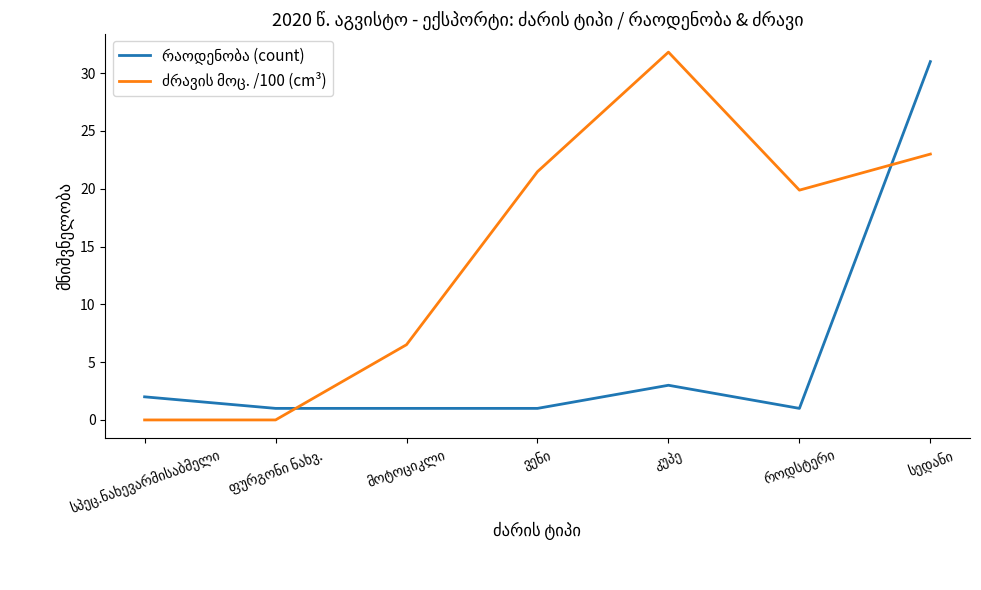

Reading left to right, list all the values displayed in this chart.

რაოდენობა (count): სპეც.ნახევარმისაბმელი=2.0	ფურგონი ნახვ.=1.0	მოტოციკლი=1.0	ვენი=1.0	კუპე=3.0	როდსტერი=1.0	სედანი=31.0
ძრავის მოც. /100 (cm³): სპეც.ნახევარმისაბმელი=0.0	ფურგონი ნახვ.=0.0	მოტოციკლი=6.5	ვენი=21.5	კუპე=31.8	როდსტერი=19.9	სედანი=23.0